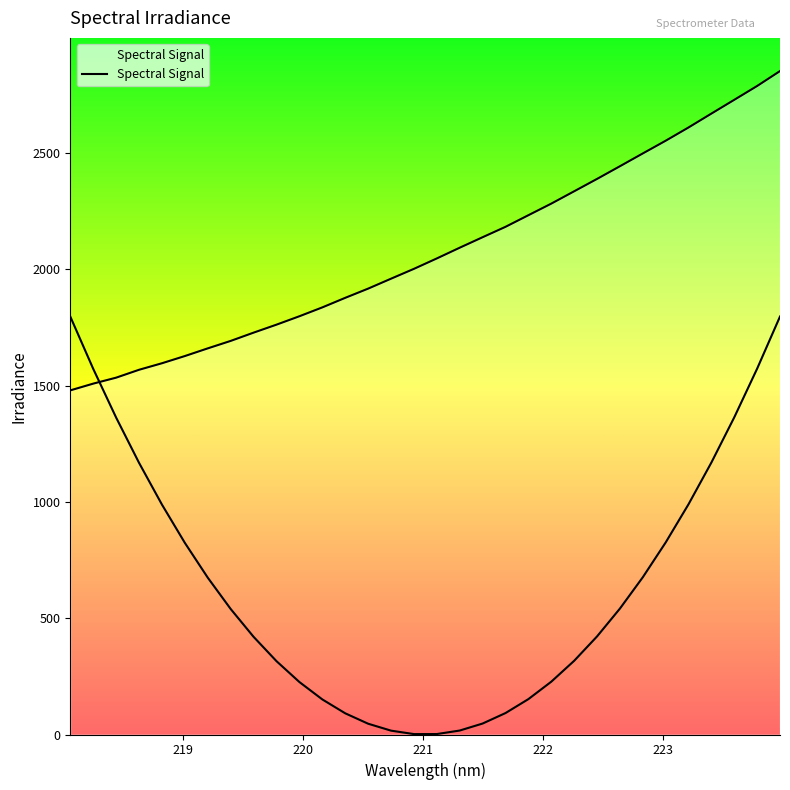

What is the average value?

2075.4